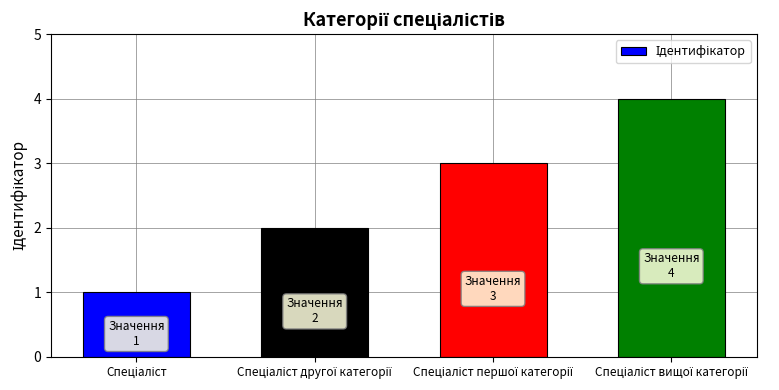

What is the difference between the maximum and minimum values?

3